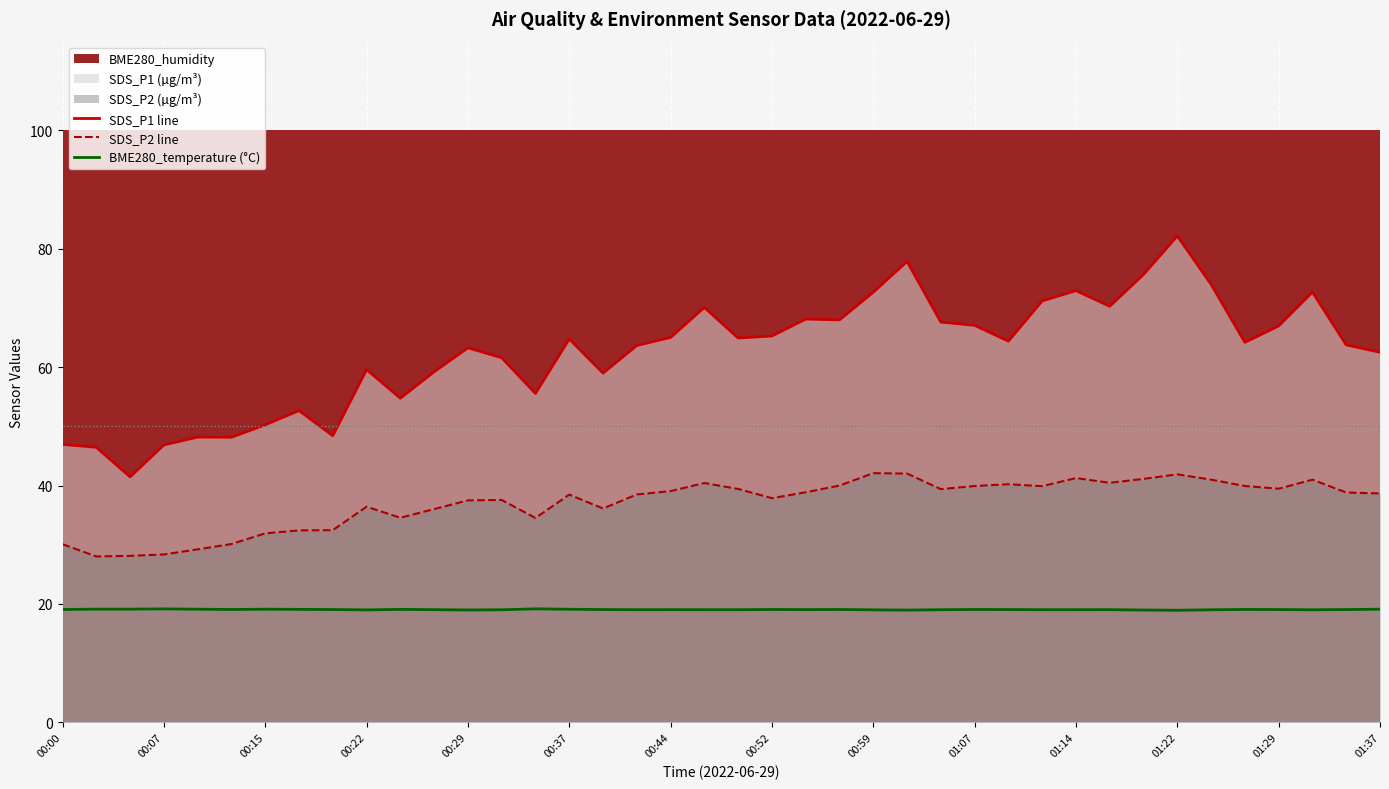

The value of BME280_temperature (°C) at 00:37 is 6.9. True or false?

False